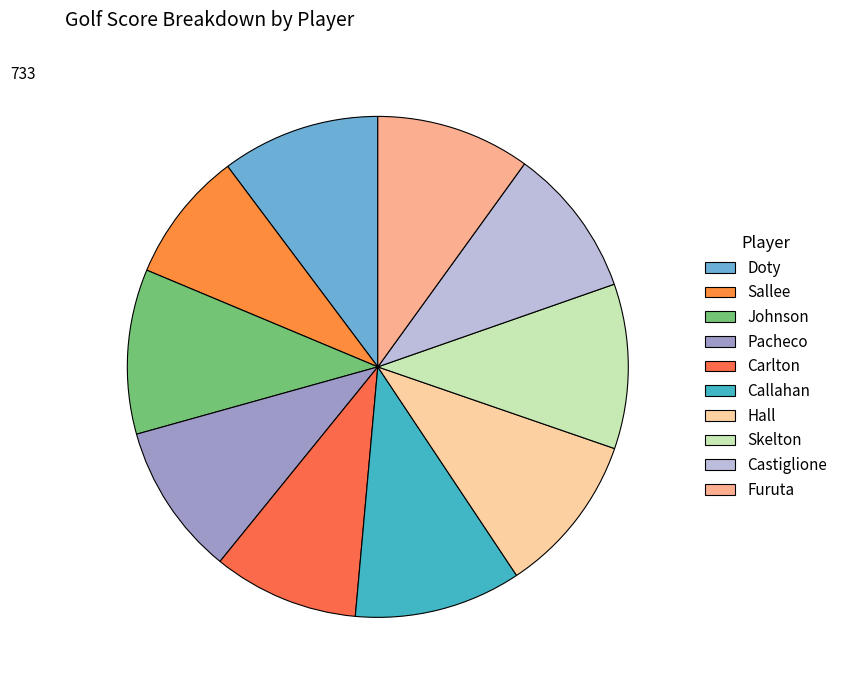

Between Callahan and Carlton, which is larger?

Callahan